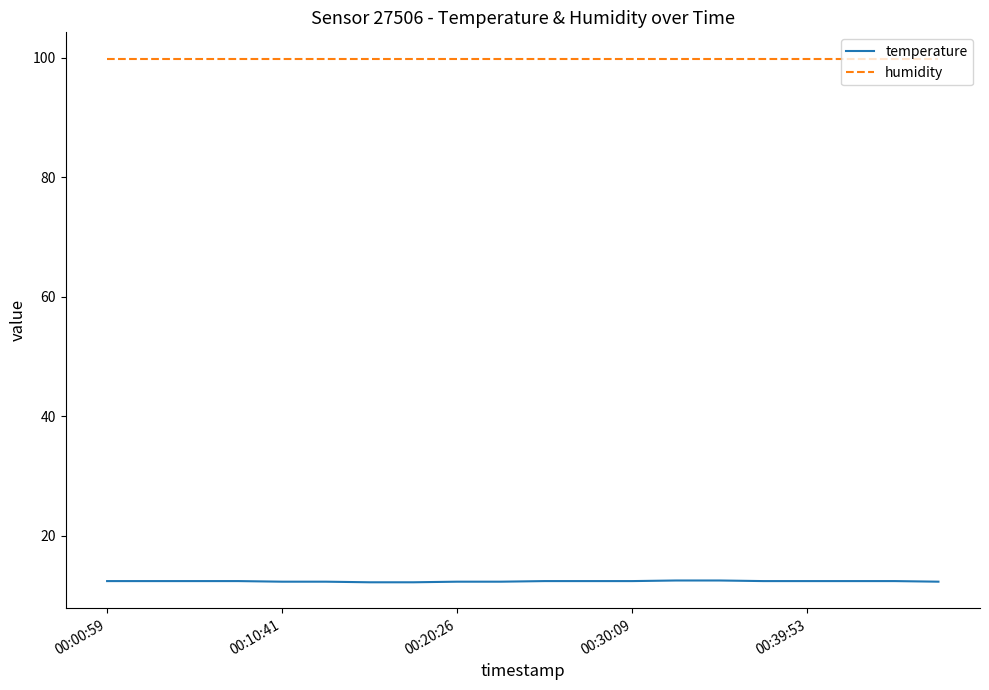

True or false: temperature and humidity intersect in this chart.

False